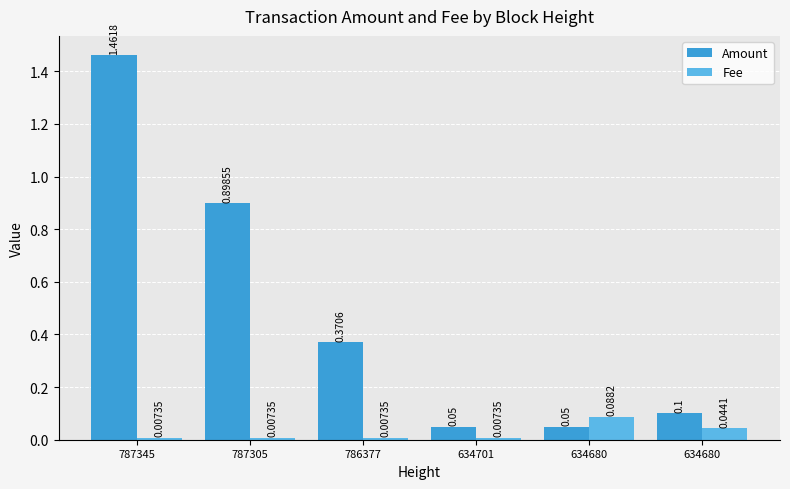

Reading left to right, extract all data points from this chart.

Amount: 1.5	0.9	0.4	0.1	0.1	0.1
Fee: 0.0	0.0	0.0	0.0	0.1	0.0